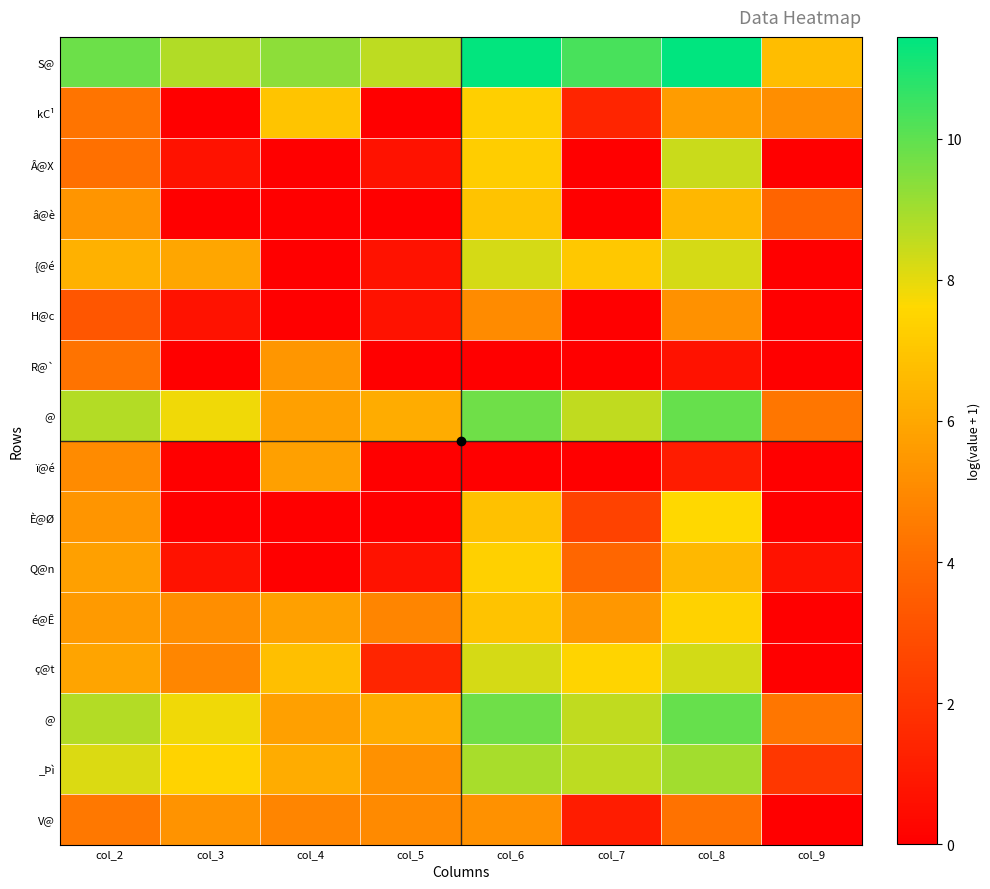

At which category is the sum across all series the highest?

col_8